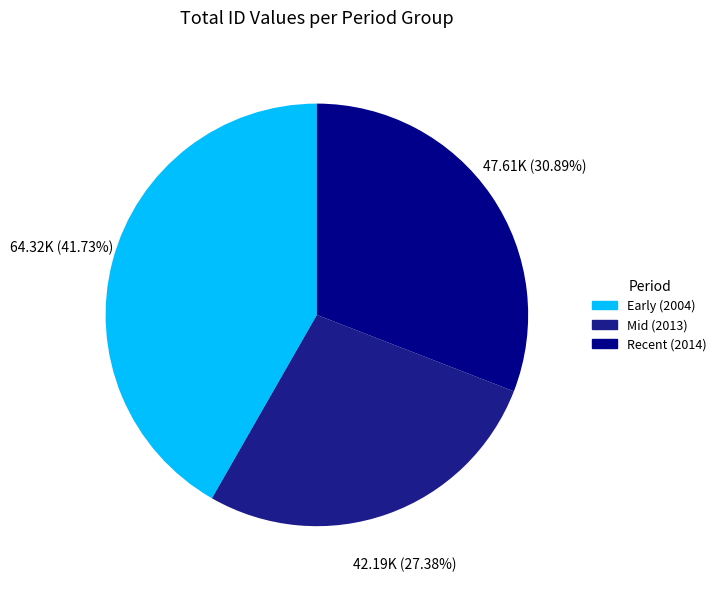

Rank the categories by value from lowest to highest.

Mid (2013), Recent (2014), Early (2004)